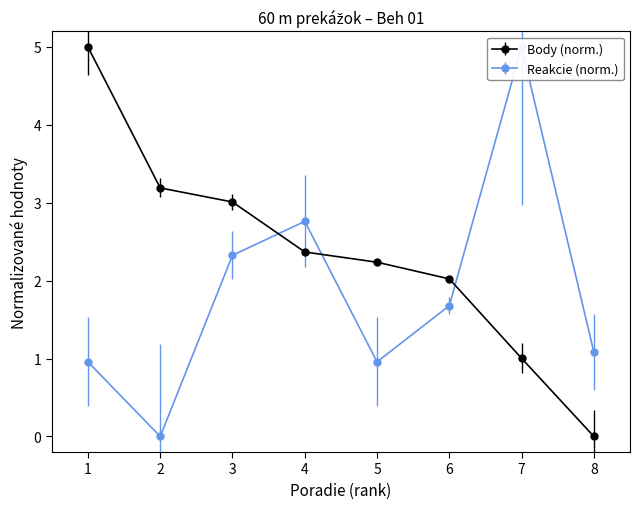

List the labels in order of Reakcie value, largest first.

7, 4, 3, 6, 8, 1, 5, 2